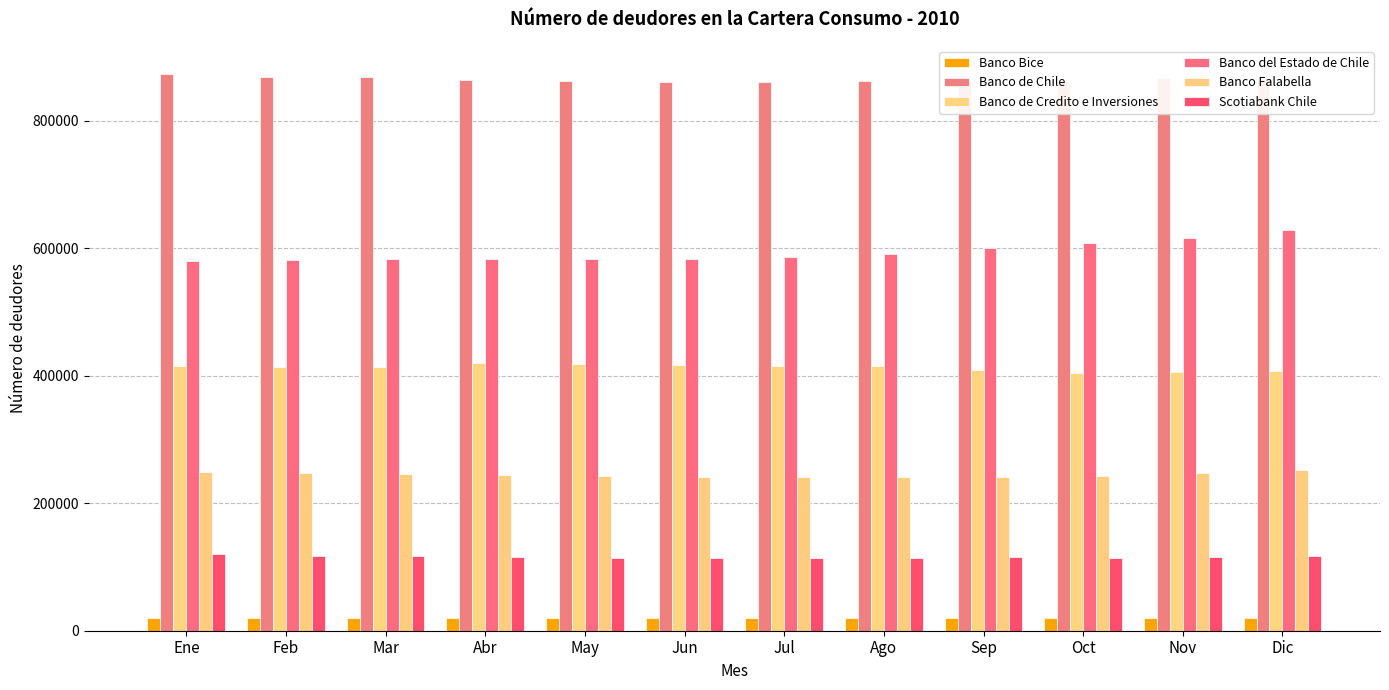

Is it true that Banco Falabella equals 243135 at Oct?

True